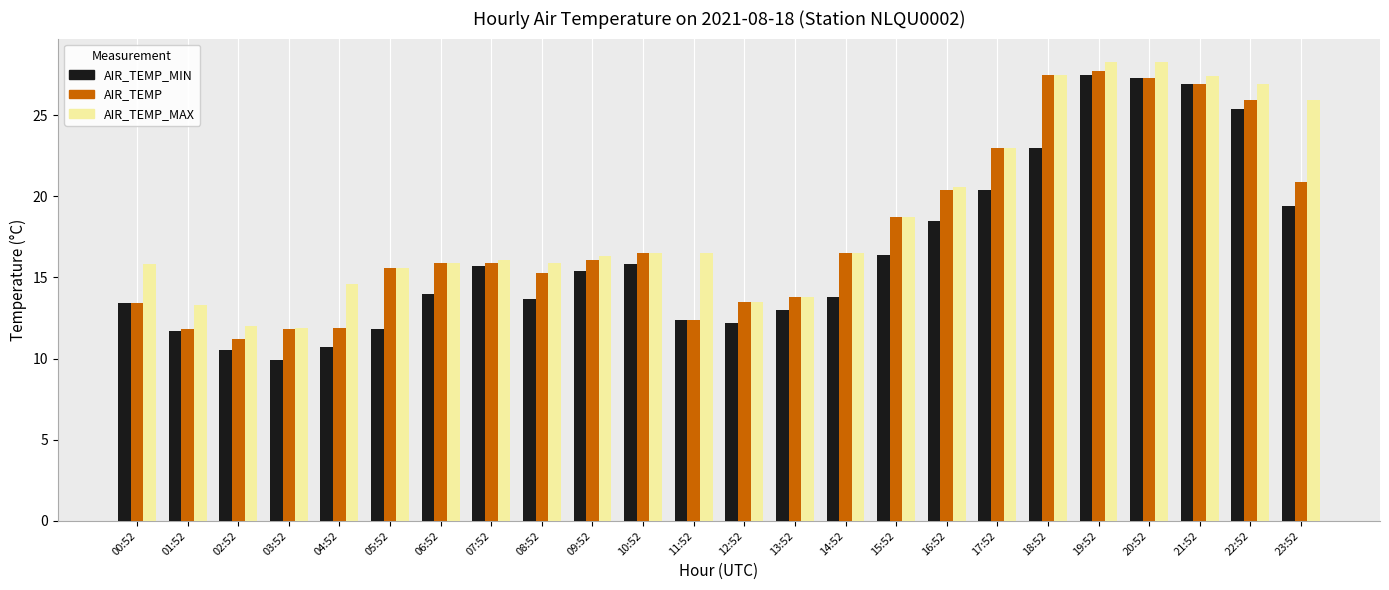

What is the smallest value displayed?

9.9